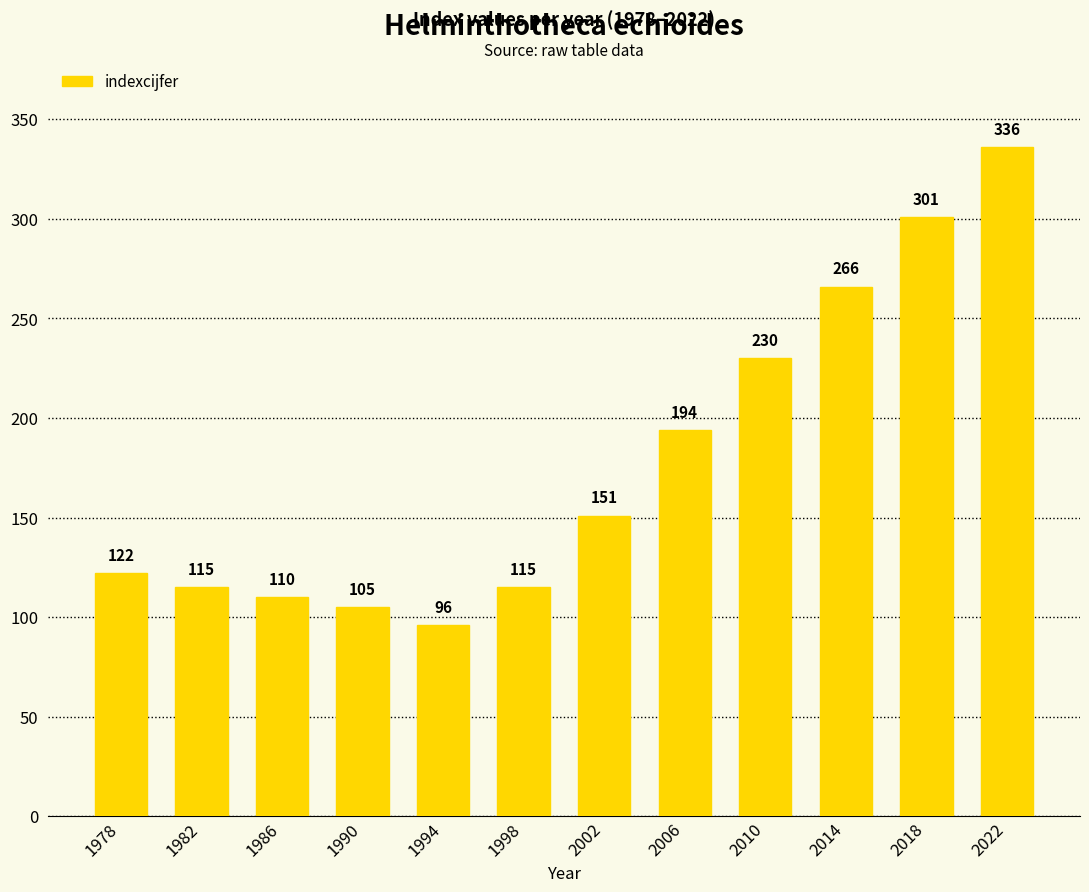

True or false: the data shows 37 at 1986.

False